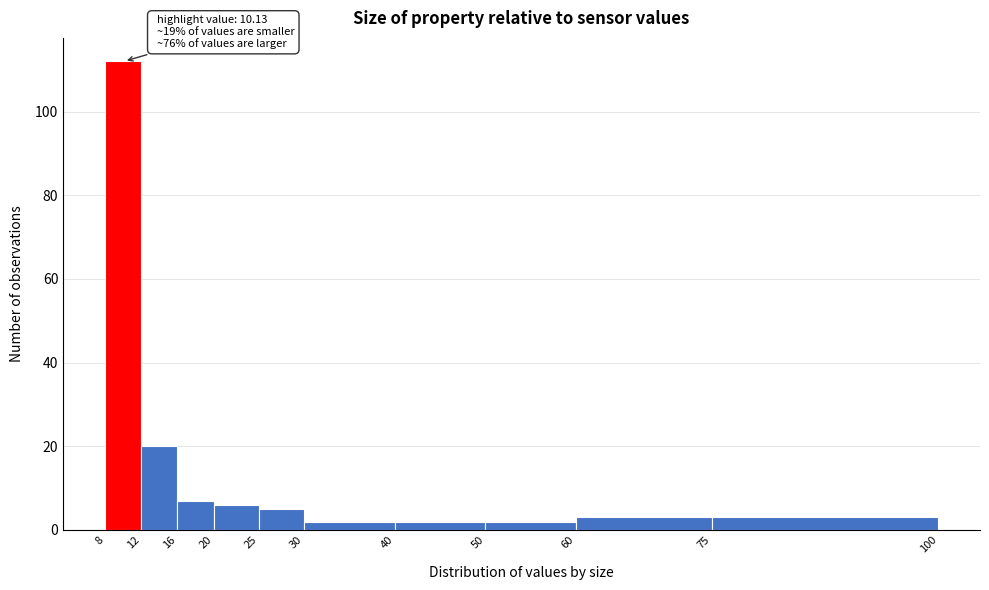

Which range on the x-axis has the tallest bar?

8 to 12